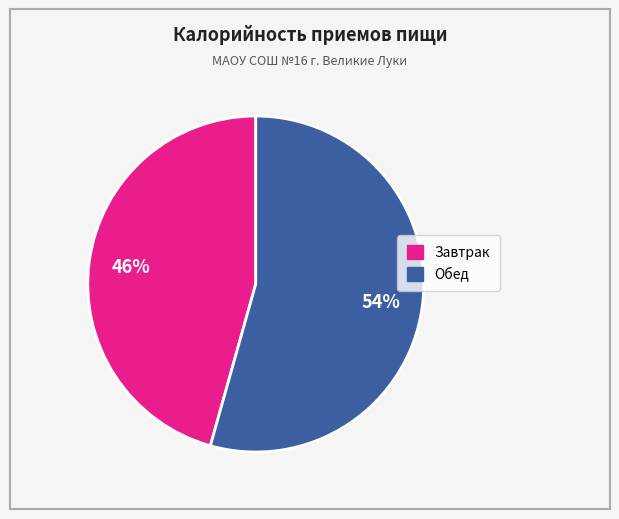

Is it true that Обед is 54% of the pie?

True